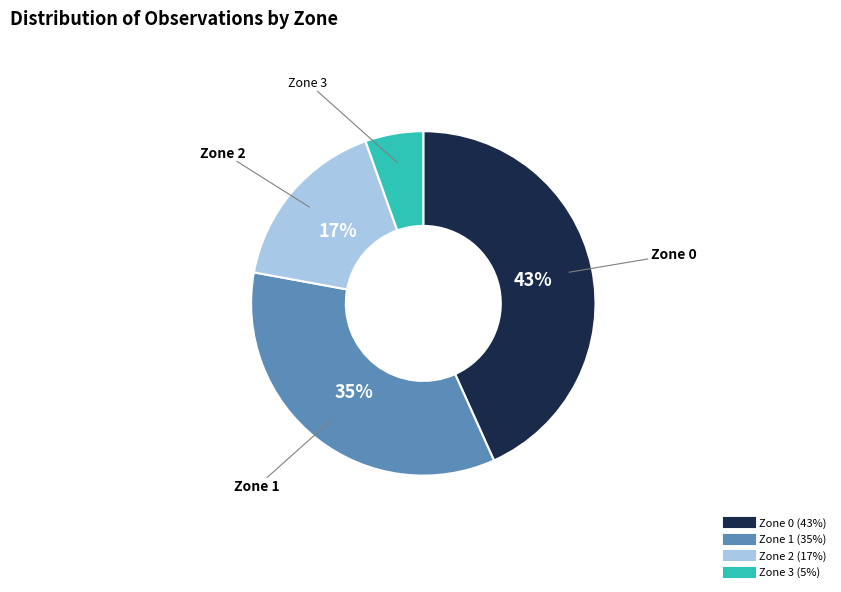

To the nearest percent, what is the difference between the largest and smallest slice percentages?

38%